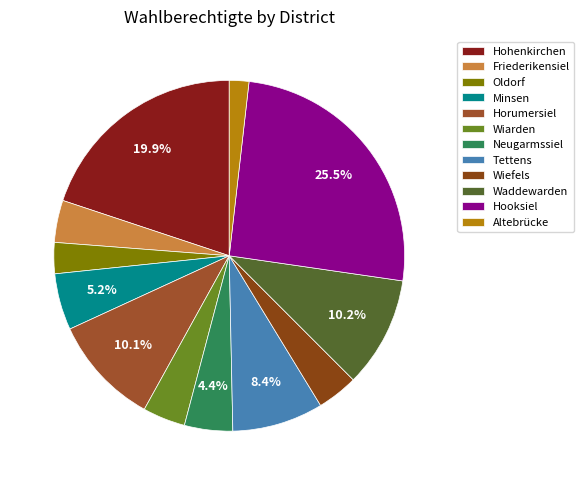

To the nearest percent, what is the difference between the largest and smallest slice percentages?

24%